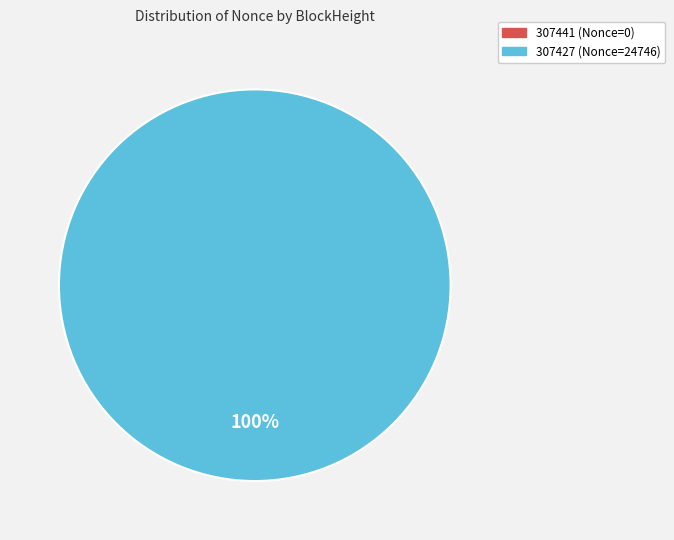

Is there a majority slice in this chart?

Yes